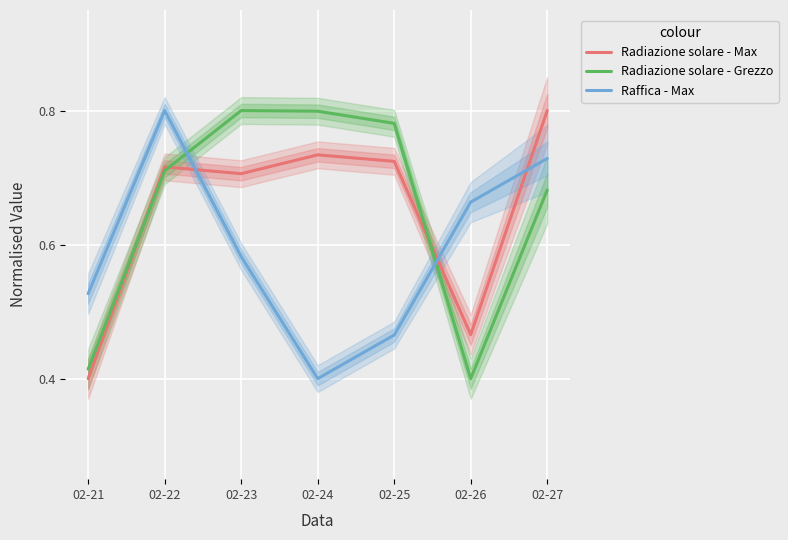

Reading left to right, what are all the values shown in this chart?

Radiazione solare - Max: 0.4	0.7	0.7	0.7	0.7	0.5	0.8
Radiazione solare - Grezzo: 0.4	0.7	0.8	0.8	0.8	0.4	0.7
Raffica - Max: 0.5	0.8	0.6	0.4	0.5	0.7	0.7